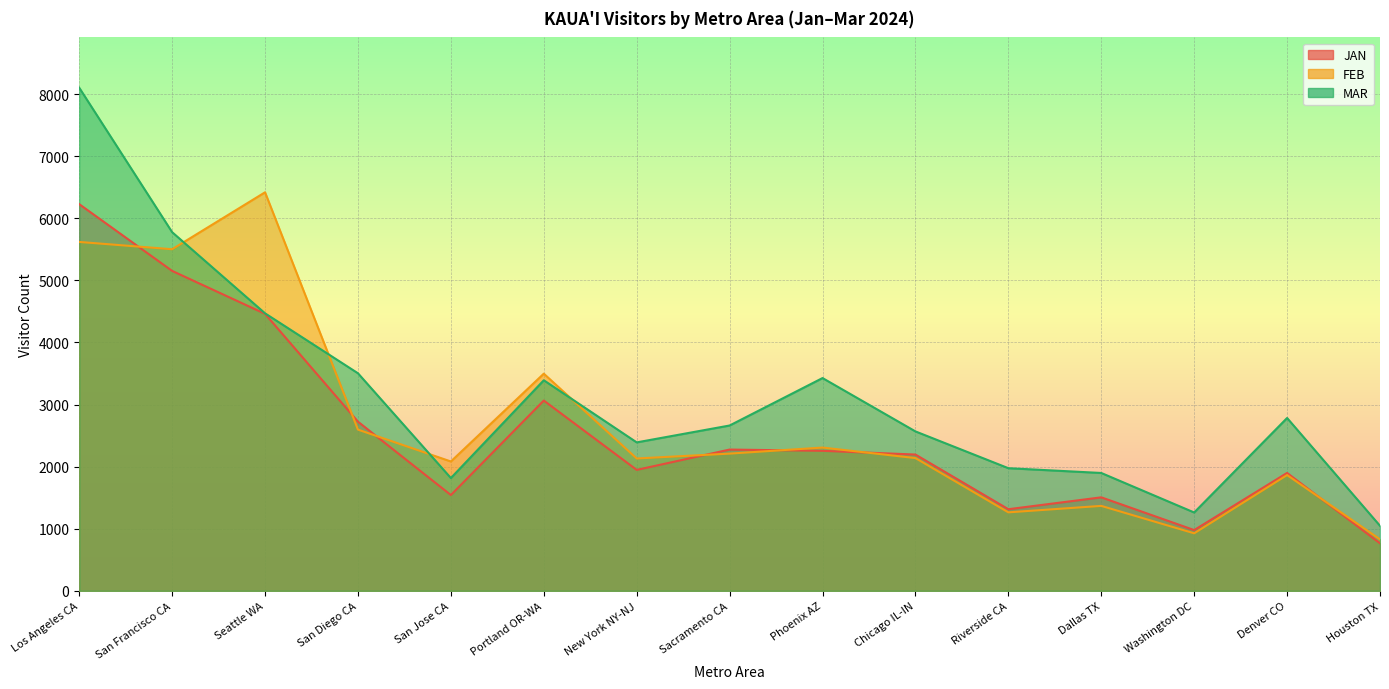

Which has a higher value, San Francisco CA or San Jose CA?

San Francisco CA